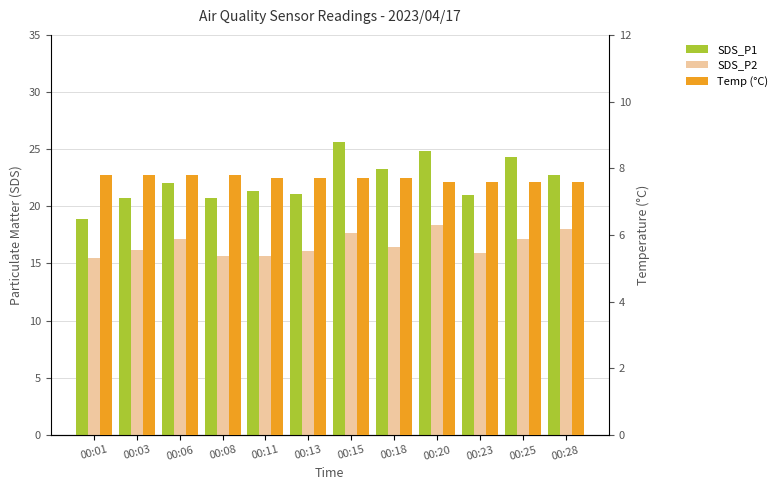

Rank the categories by Temp value from lowest to highest.

00:20, 00:23, 00:25, 00:28, 00:11, 00:13, 00:15, 00:18, 00:01, 00:03, 00:06, 00:08